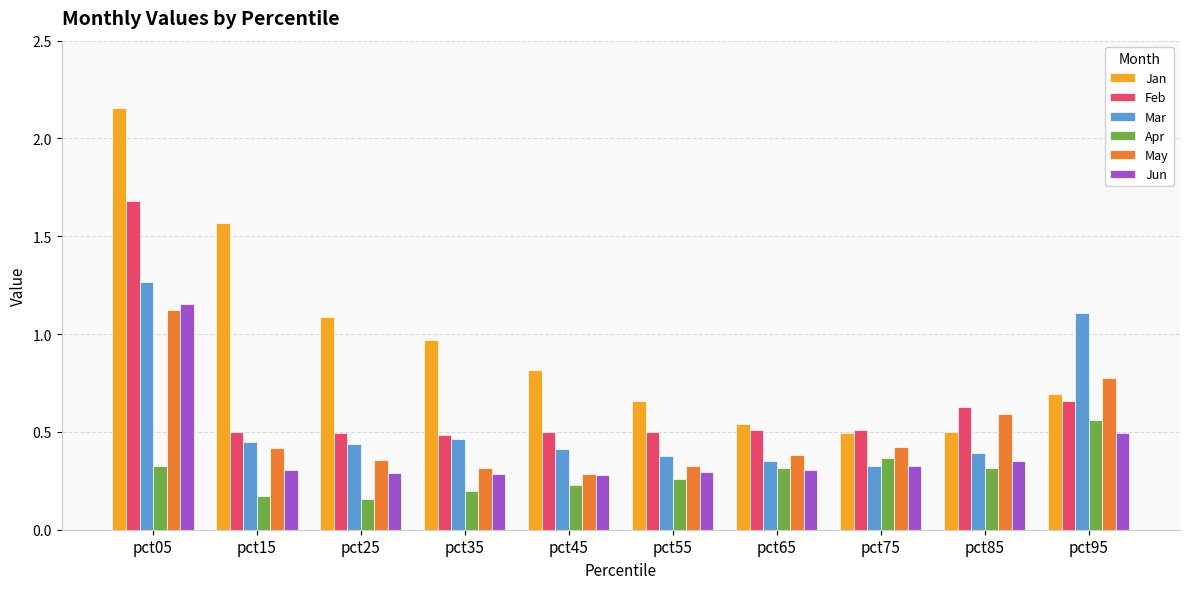

Which series has the widest spread of values?

Jan